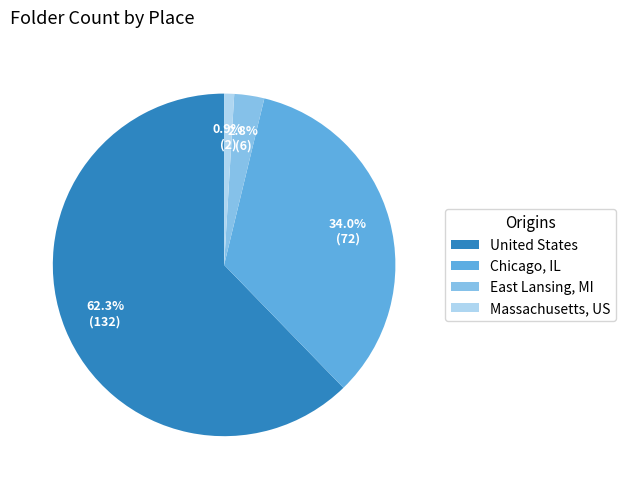

Which has a higher value, Massachusetts, US or Chicago, IL?

Chicago, IL